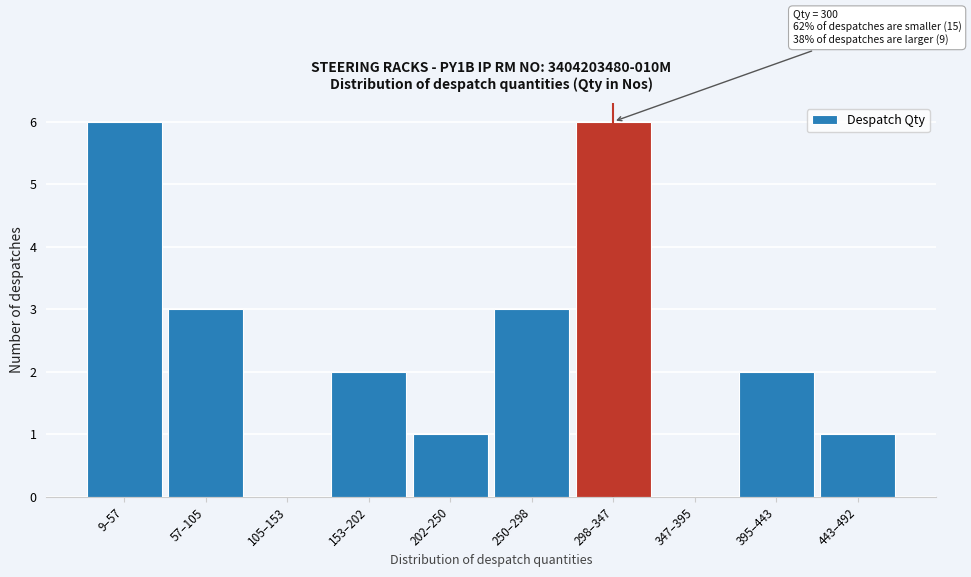

Reading left to right, extract all data points from this chart.

9–57=6	57–105=3	105–153=0	153–202=2	202–250=1	250–298=3	298–347=6	347–395=0	395–443=2	443–492=1